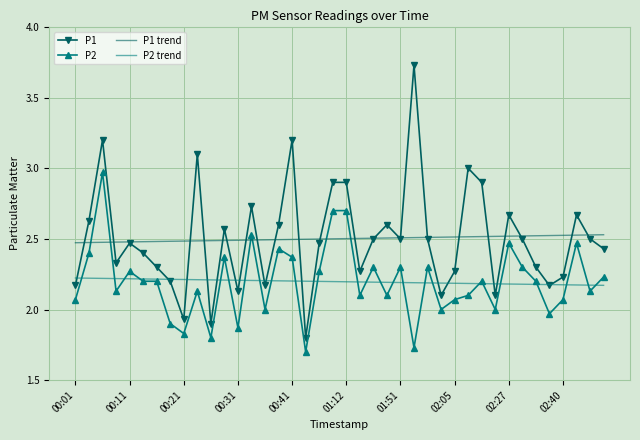

How many intersections are there between P1 trend and P2?

6